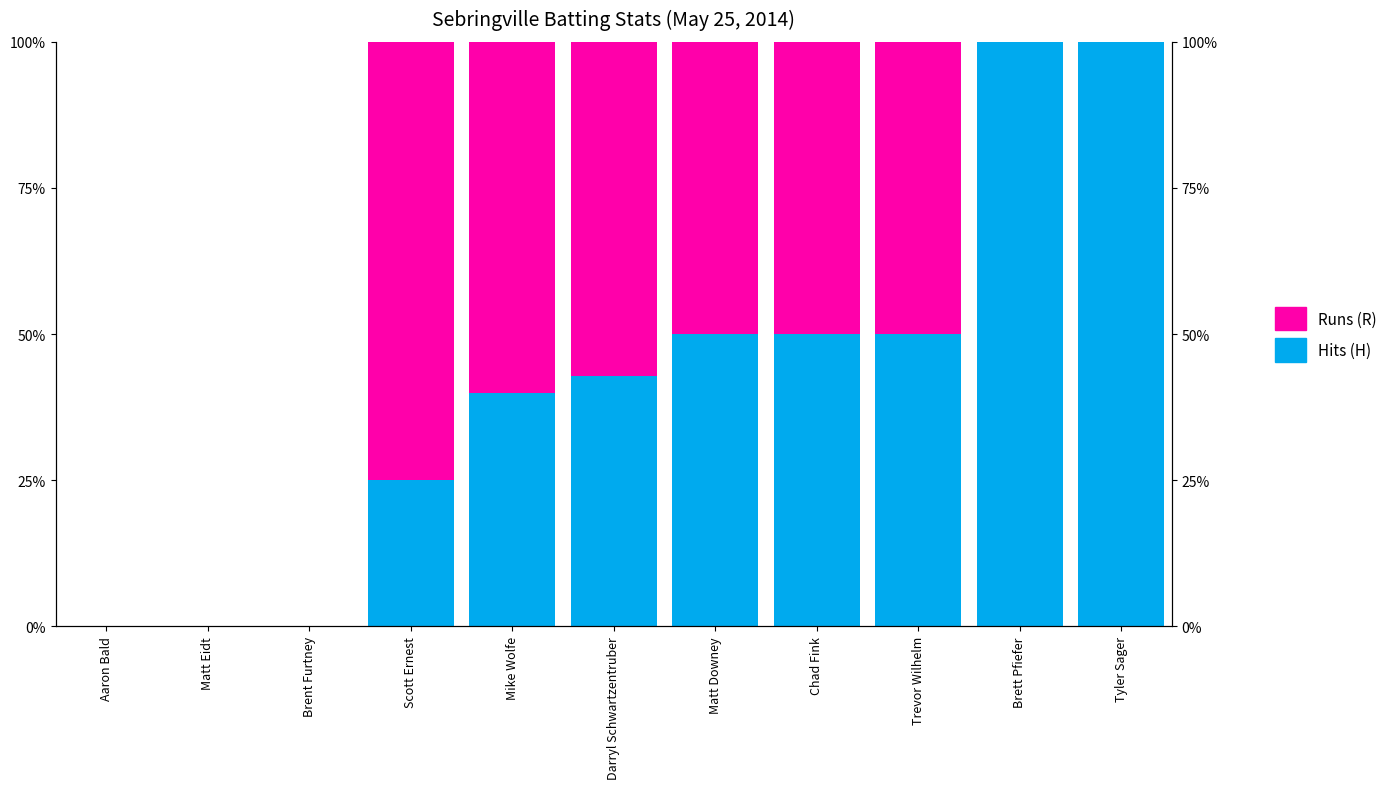

Which series has the largest range (max minus min)?

Hits (H)